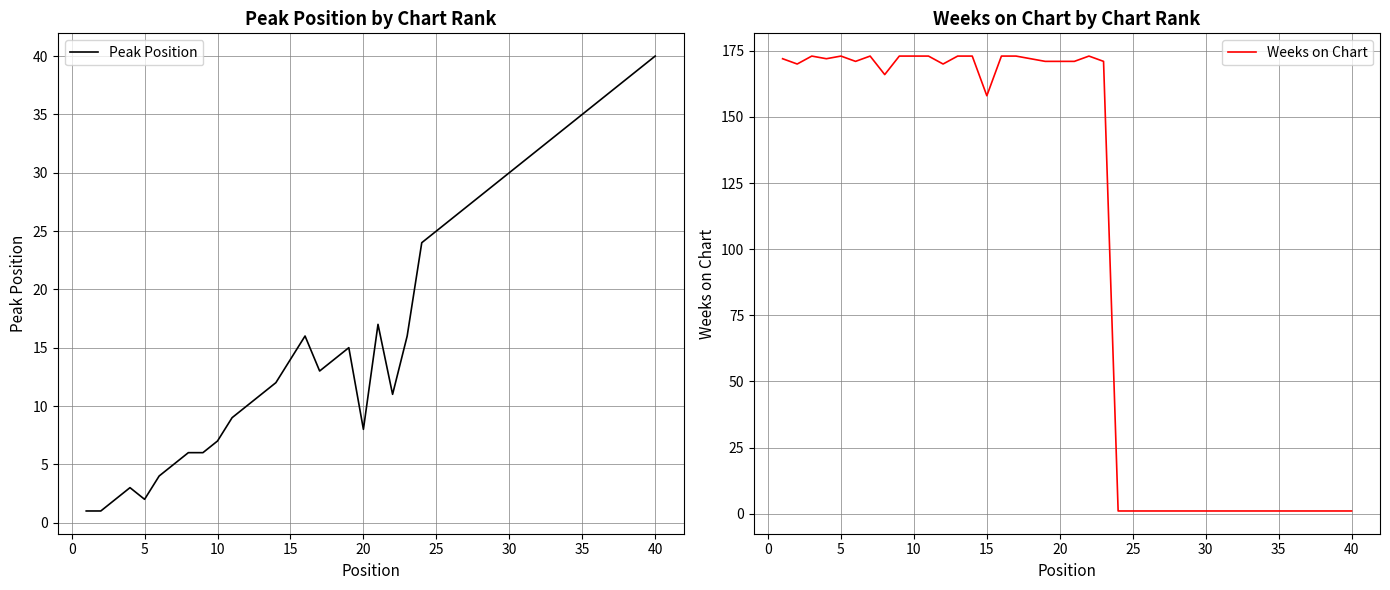

Rank the series by their average value, from highest to lowest.

Weeks on Chart, Peak Position